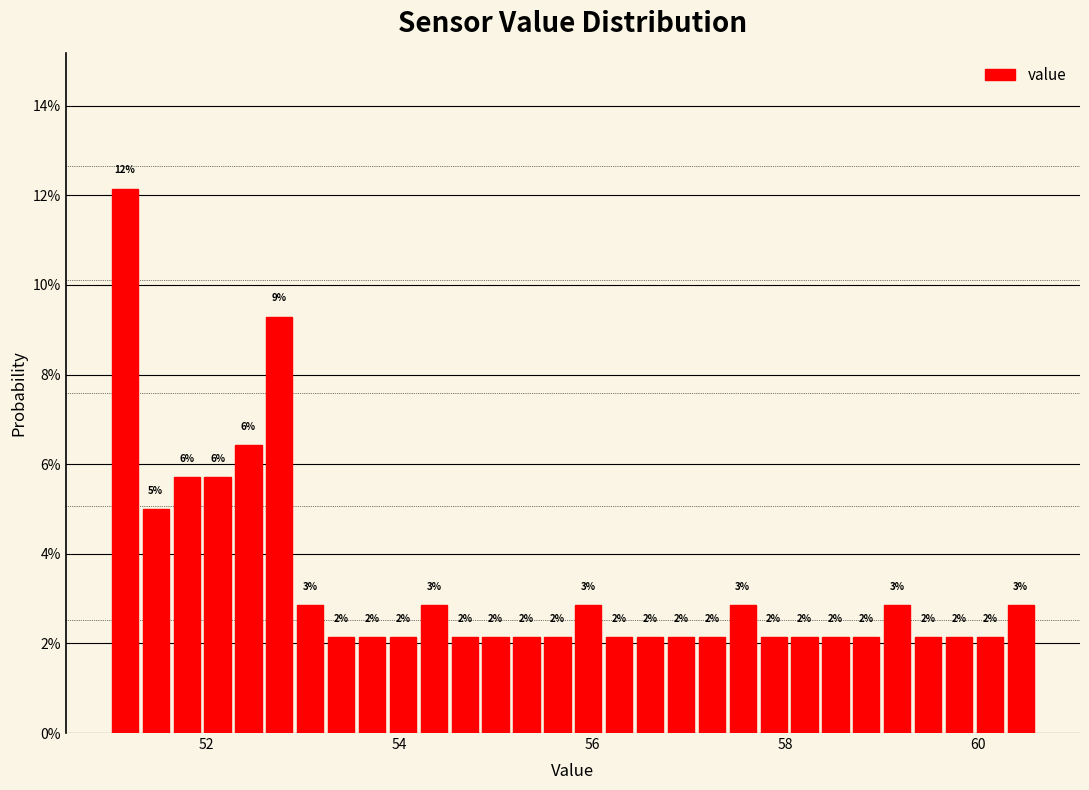

Around what value on the x-axis is the tallest bar? Give the approximate position of its centre, as read against the axis.

51.2